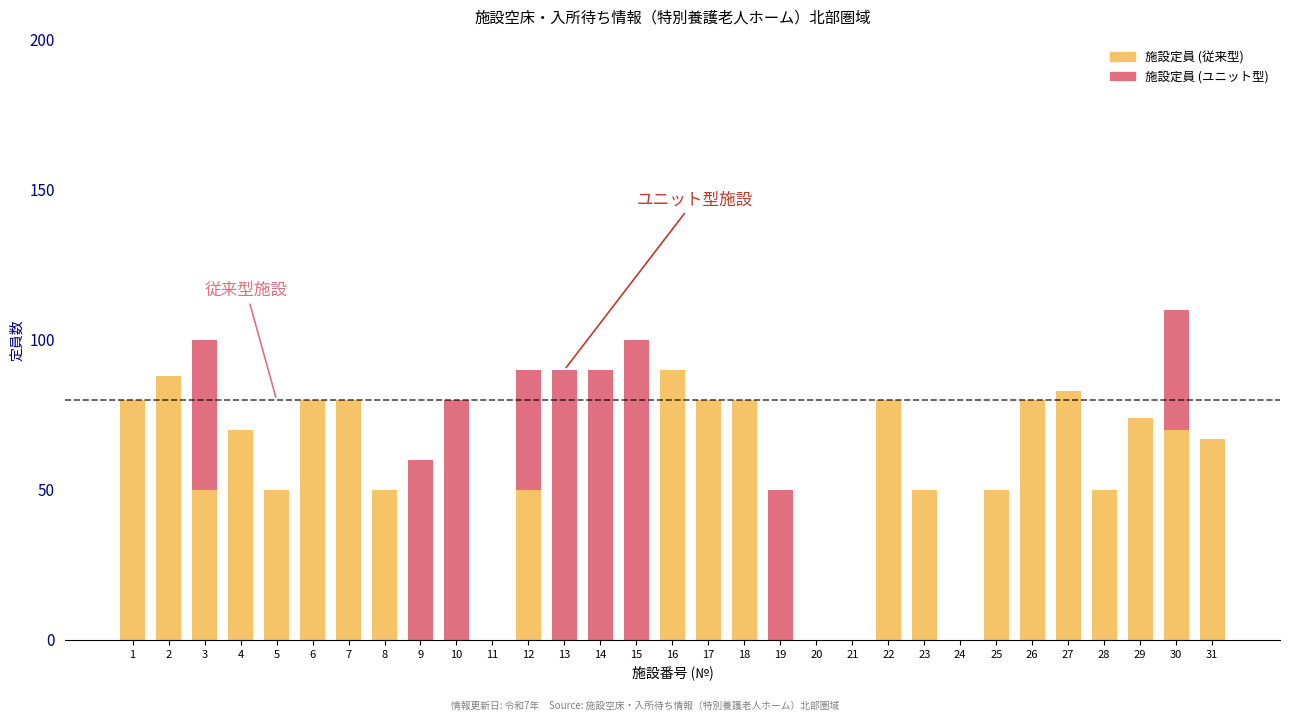

How many categories are shown in the chart?

31